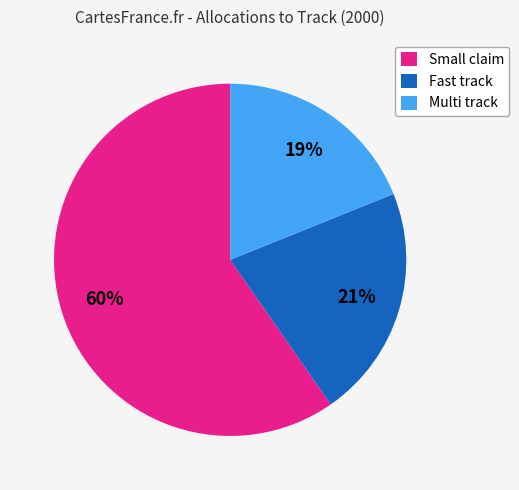

Which category has the smallest portion of the pie?

Multi track